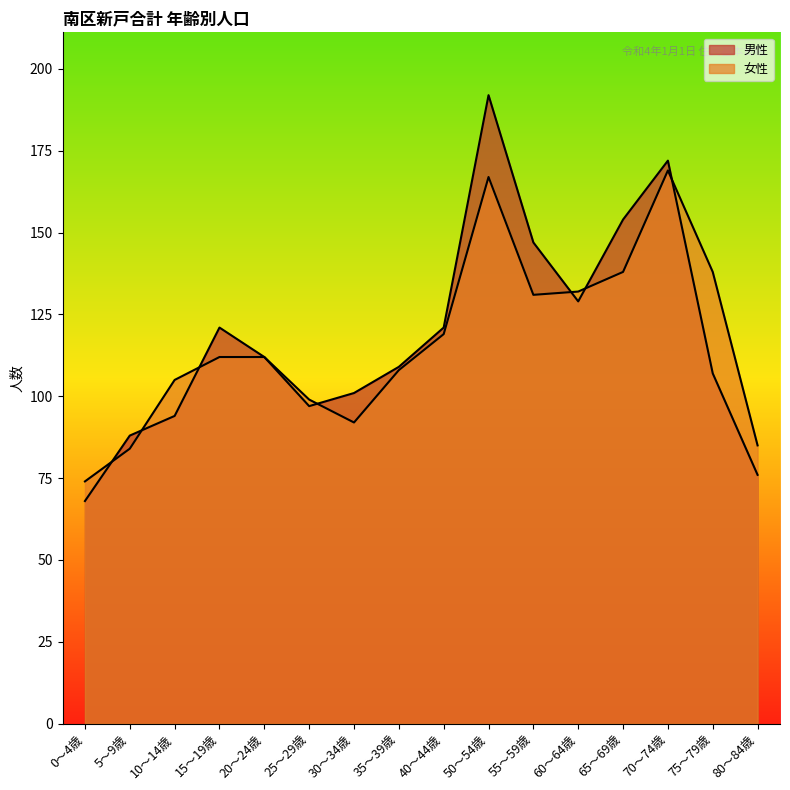

Reading right to left, what are all the values shown in this chart?

男性: 80～84歳=76	75～79歳=107	70～74歳=172	65～69歳=154	60～64歳=129	55～59歳=147	50～54歳=192	40～44歳=121	35～39歳=109	30～34歳=101	25～29歳=97	20～24歳=112	15～19歳=121	10～14歳=94	5～9歳=88	0～4歳=68
女性: 80～84歳=85	75～79歳=138	70～74歳=169	65～69歳=138	60～64歳=132	55～59歳=131	50～54歳=167	40～44歳=119	35～39歳=108	30～34歳=92	25～29歳=99	20～24歳=112	15～19歳=112	10～14歳=105	5～9歳=84	0～4歳=74